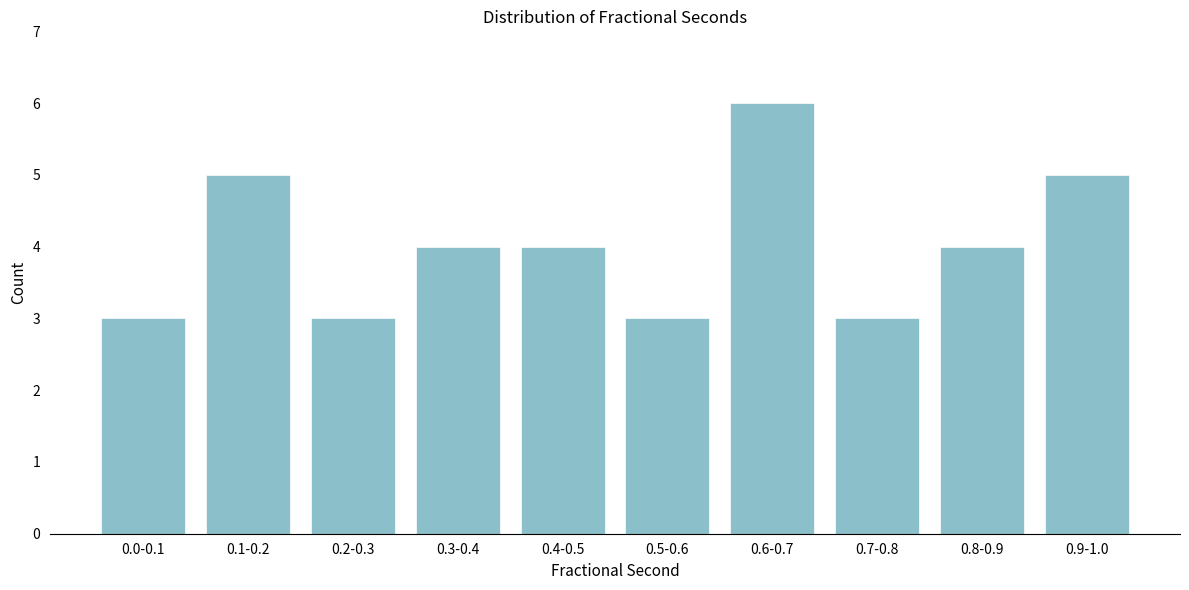

Reading left to right, extract all data points from this chart.

3	5	3	4	4	3	6	3	4	5